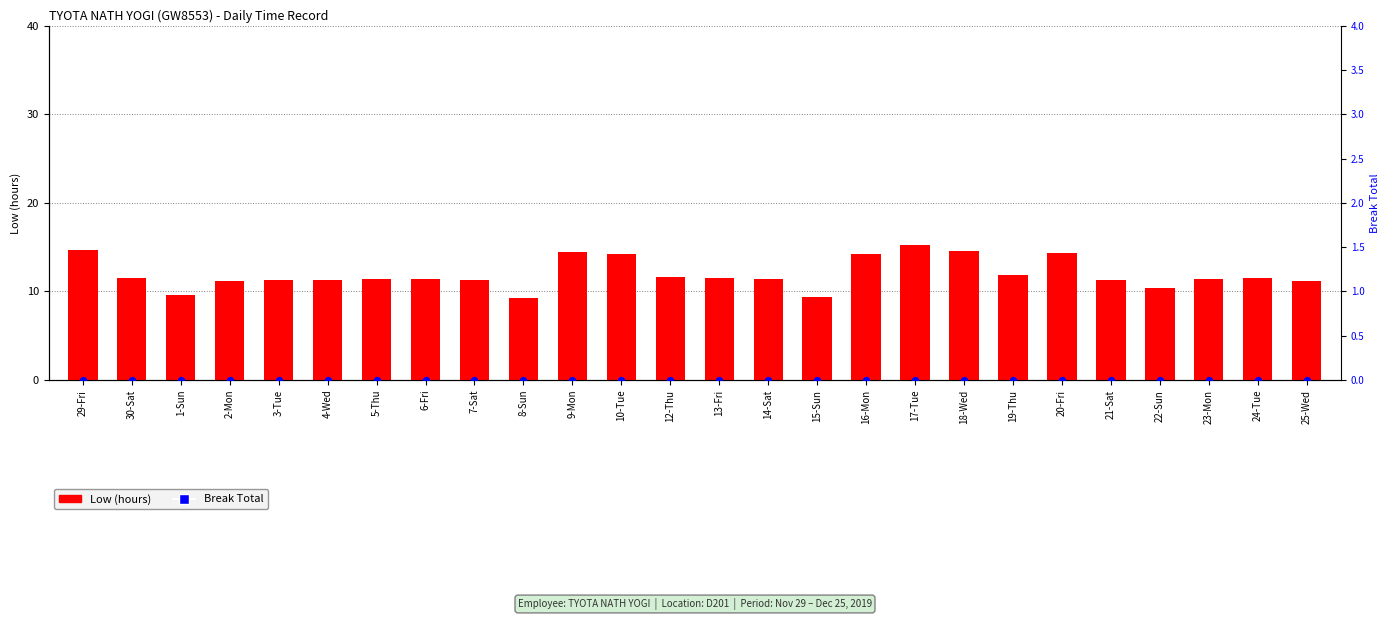

Which series has the largest Y range (max minus min)?

Low (hours)